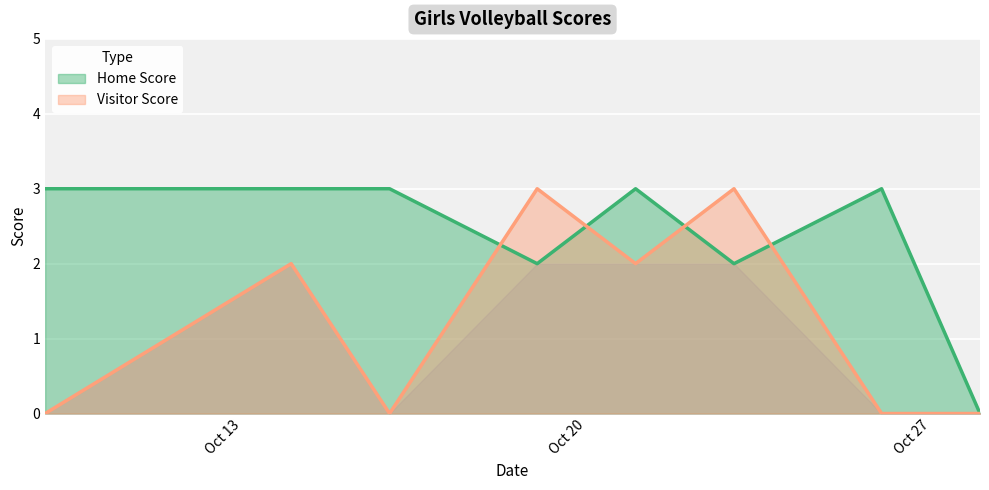

At which label does Home Score reach its minimum?

2020-10-28